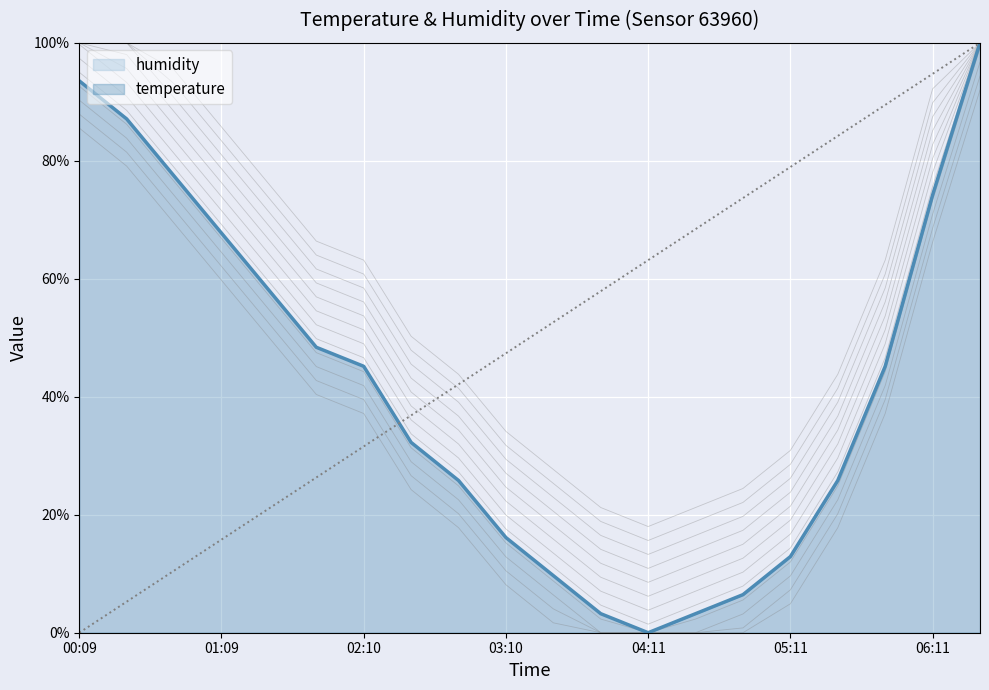

At which label is the value closest to 0?

04:11